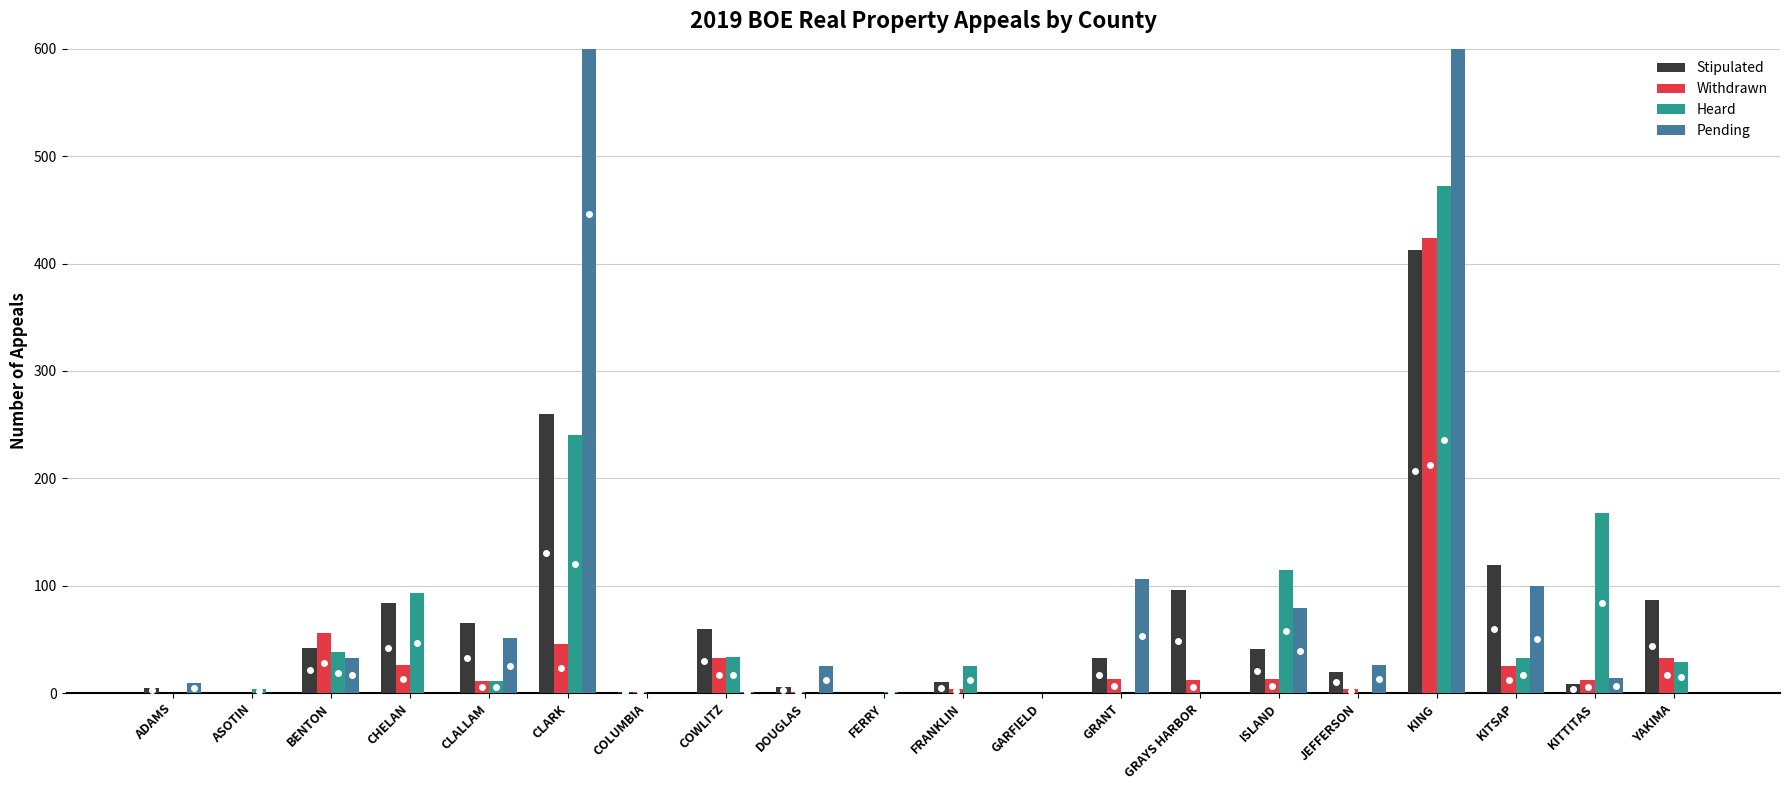

How many data points in Heard are above 25?

9